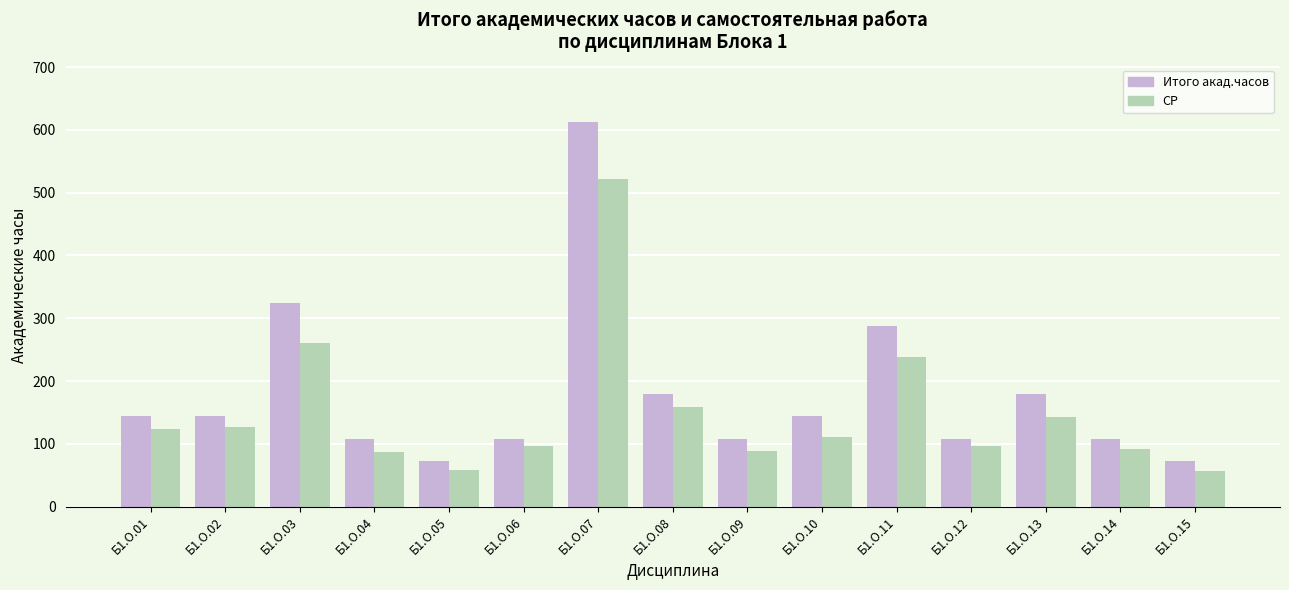

Rank the series by their average value, from lowest to highest.

СР, Итого акад.часов